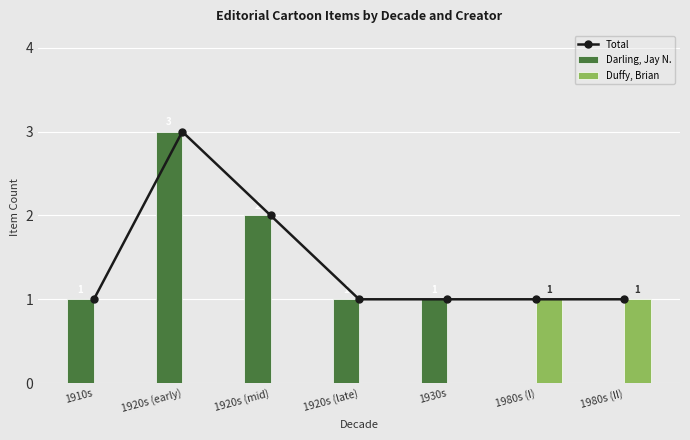

What is the difference between the Darling, Jay N. values at 1920s (mid) and 1920s (late)?

1